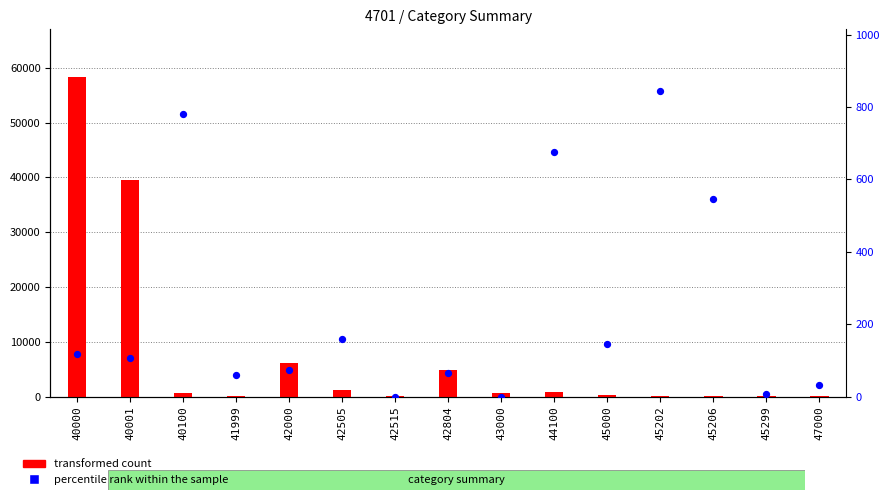

At how many categories does at least one series exceed 54689?

1